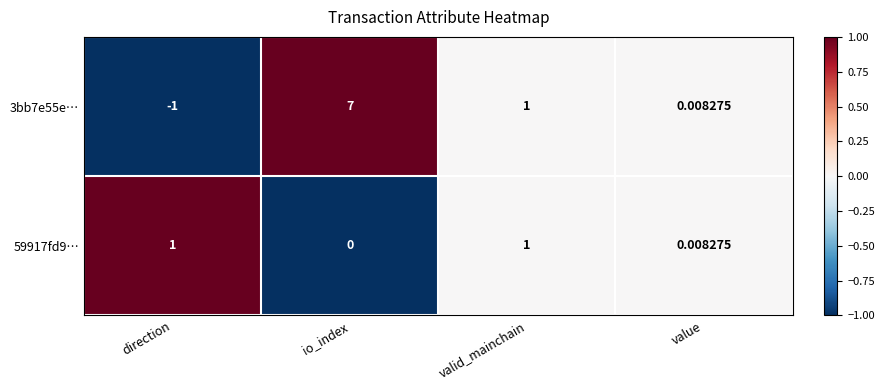

Where is 3bb7e55e… nearest to the value 3?

valid_mainchain